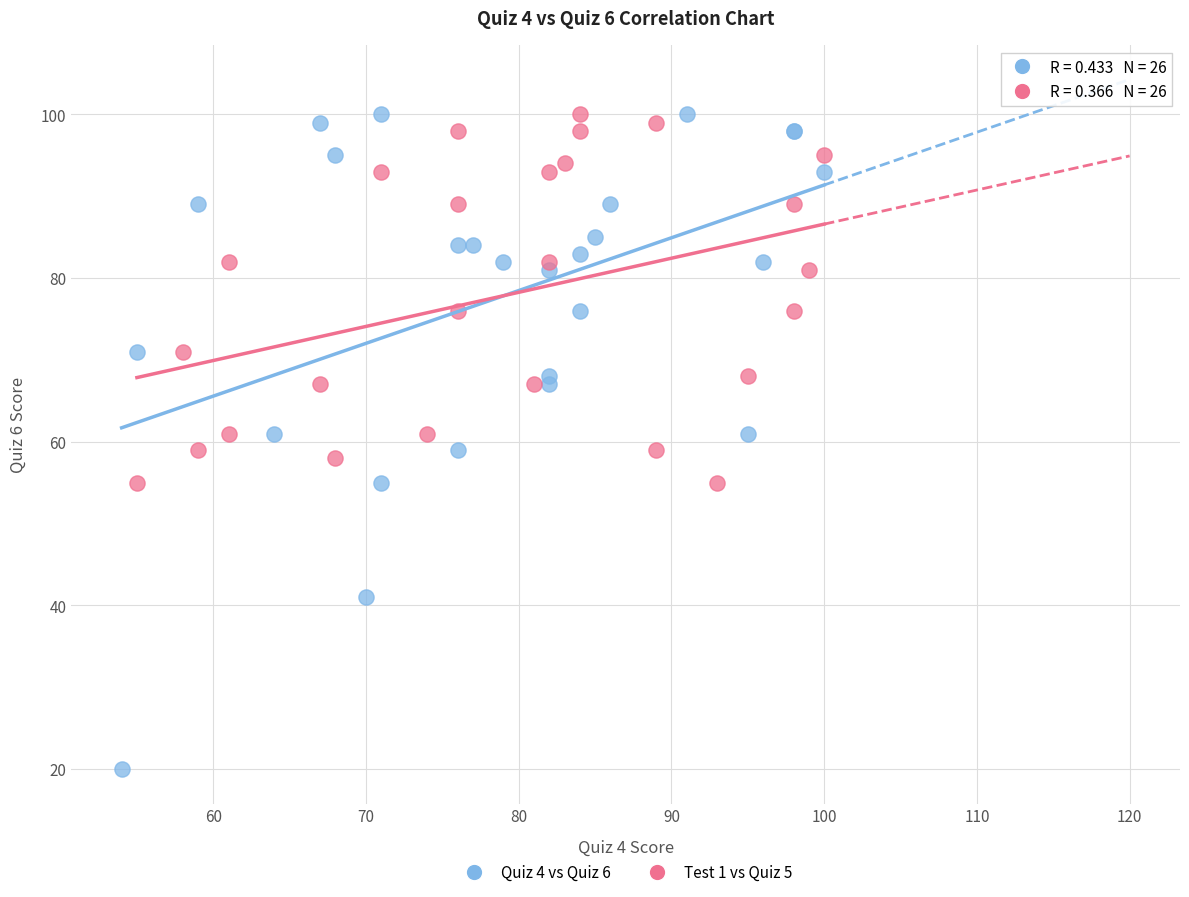

Which series has the largest Y range (max minus min)?

Quiz 4 vs Quiz 6